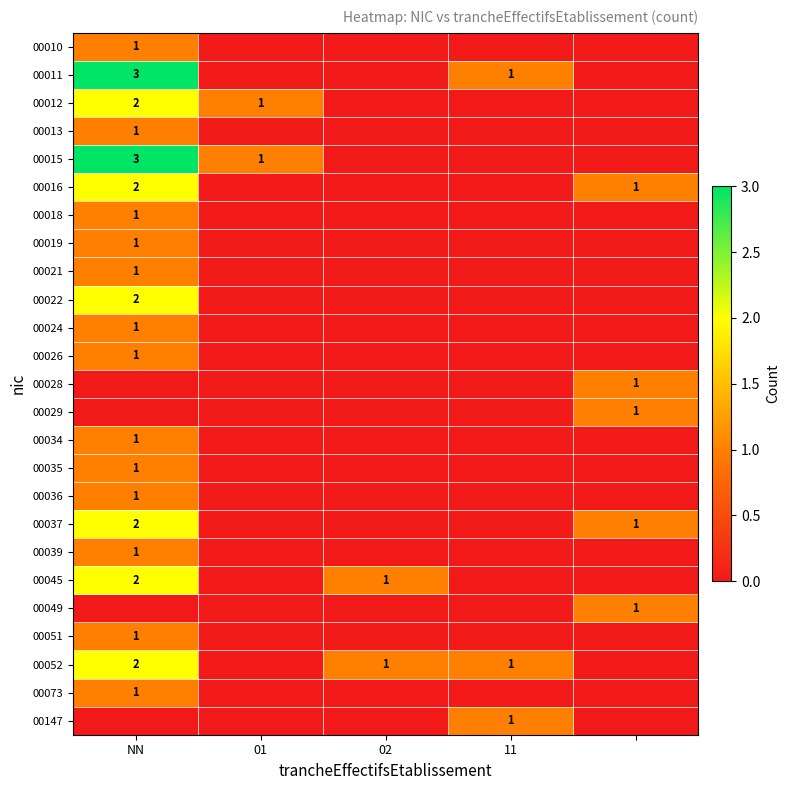

The value of 00012 at 01 is 2. True or false?

False